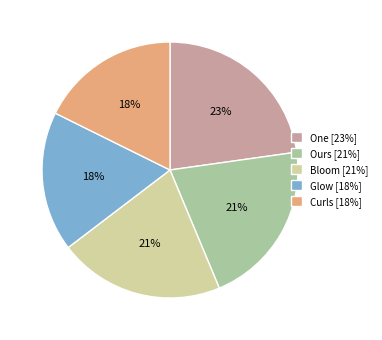

Do Glow [18%] and Curls [18%] together represent more than half of the pie?

No